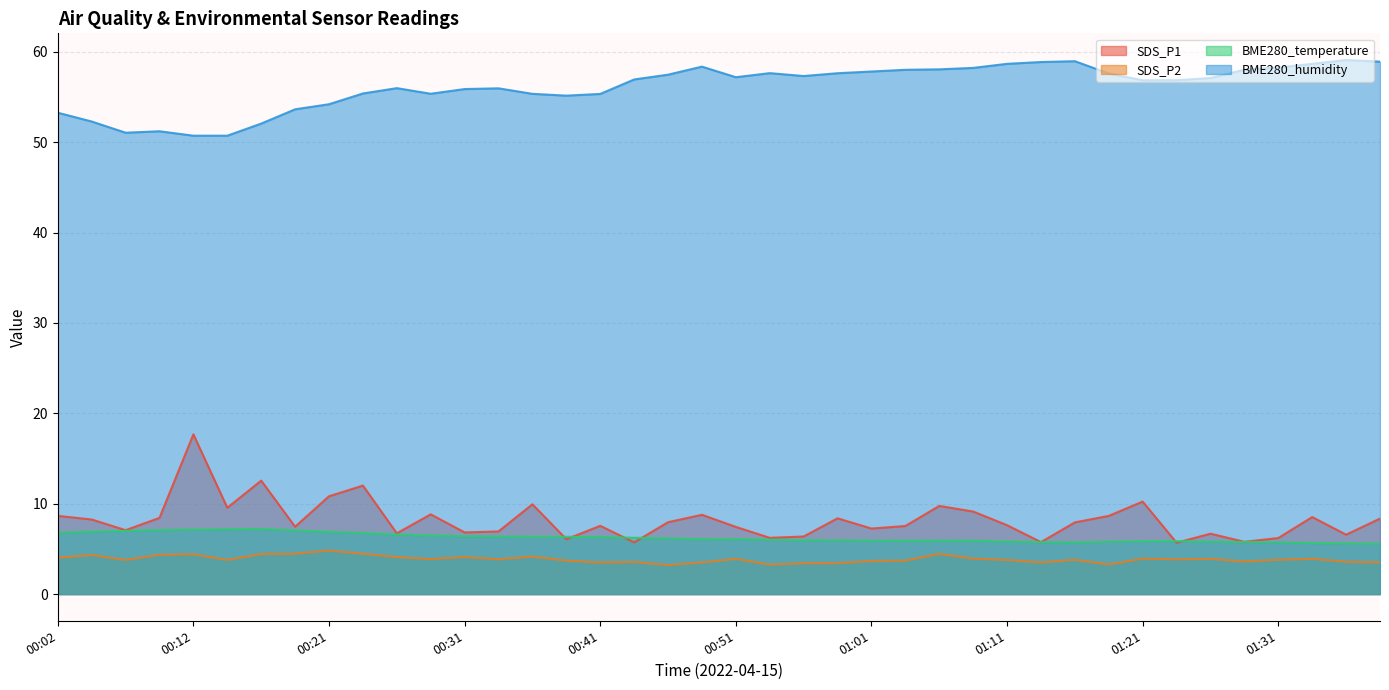

Which label corresponds to the largest value in the chart?

01:35